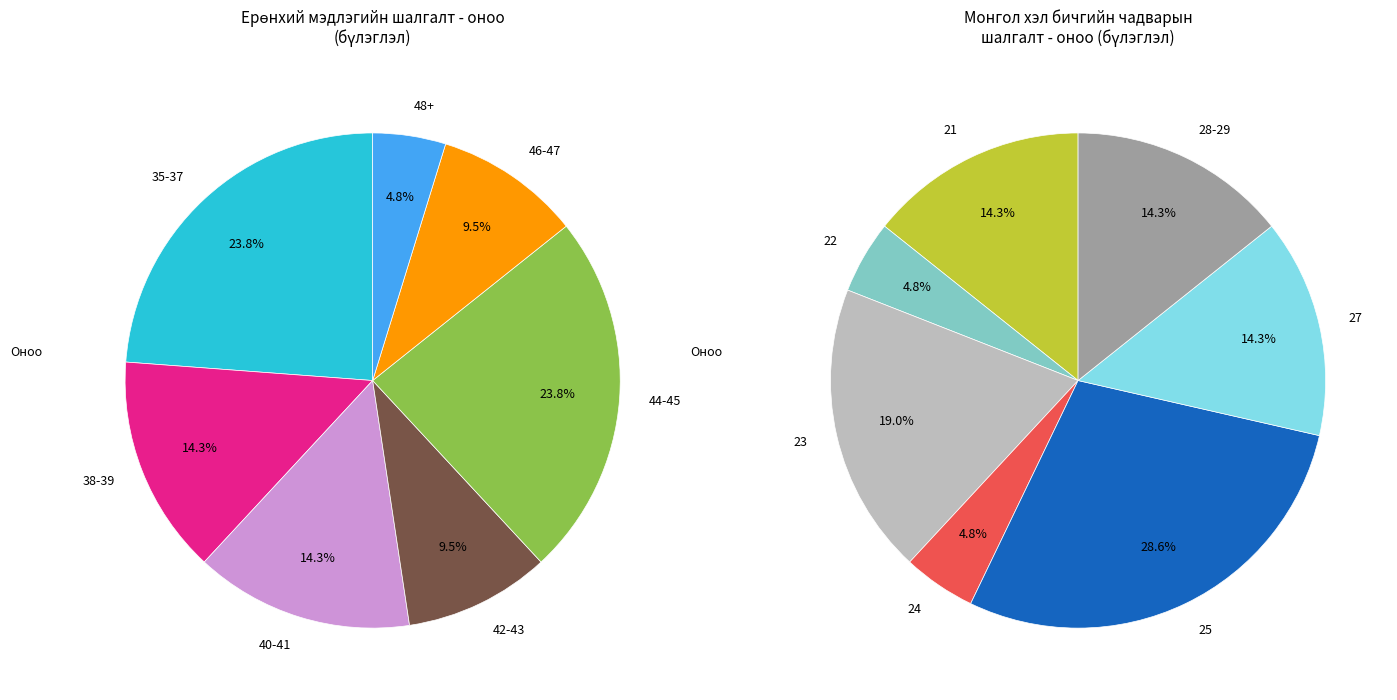

The Оюунсүрэн slice represents 16% of the pie. True or false?

False